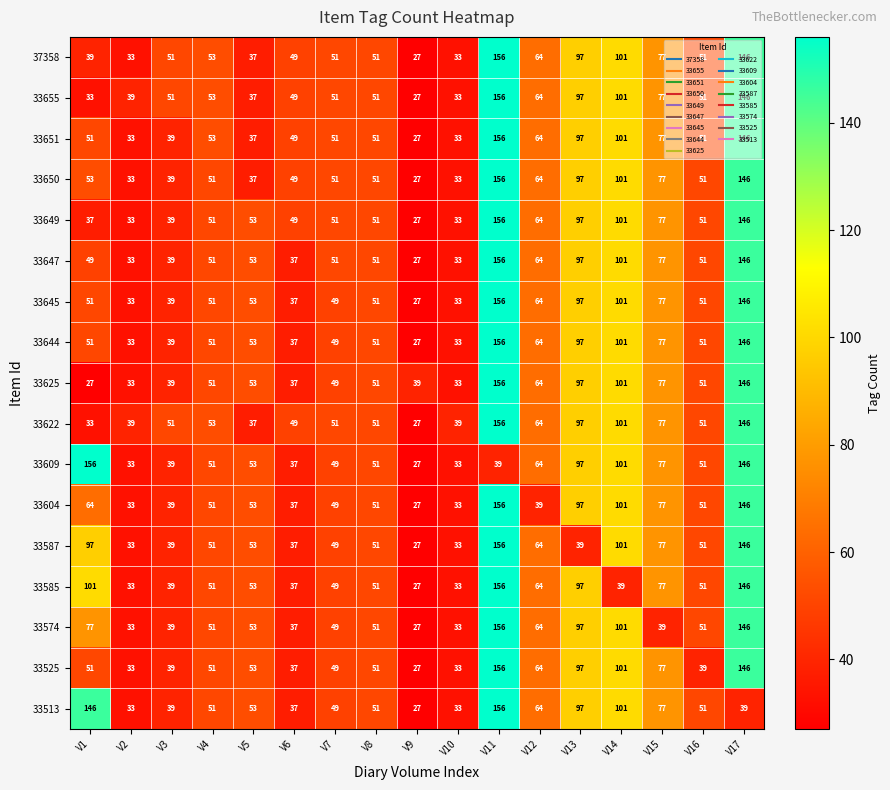

What is the difference between the maximum and minimum values in the 33655 series?

129